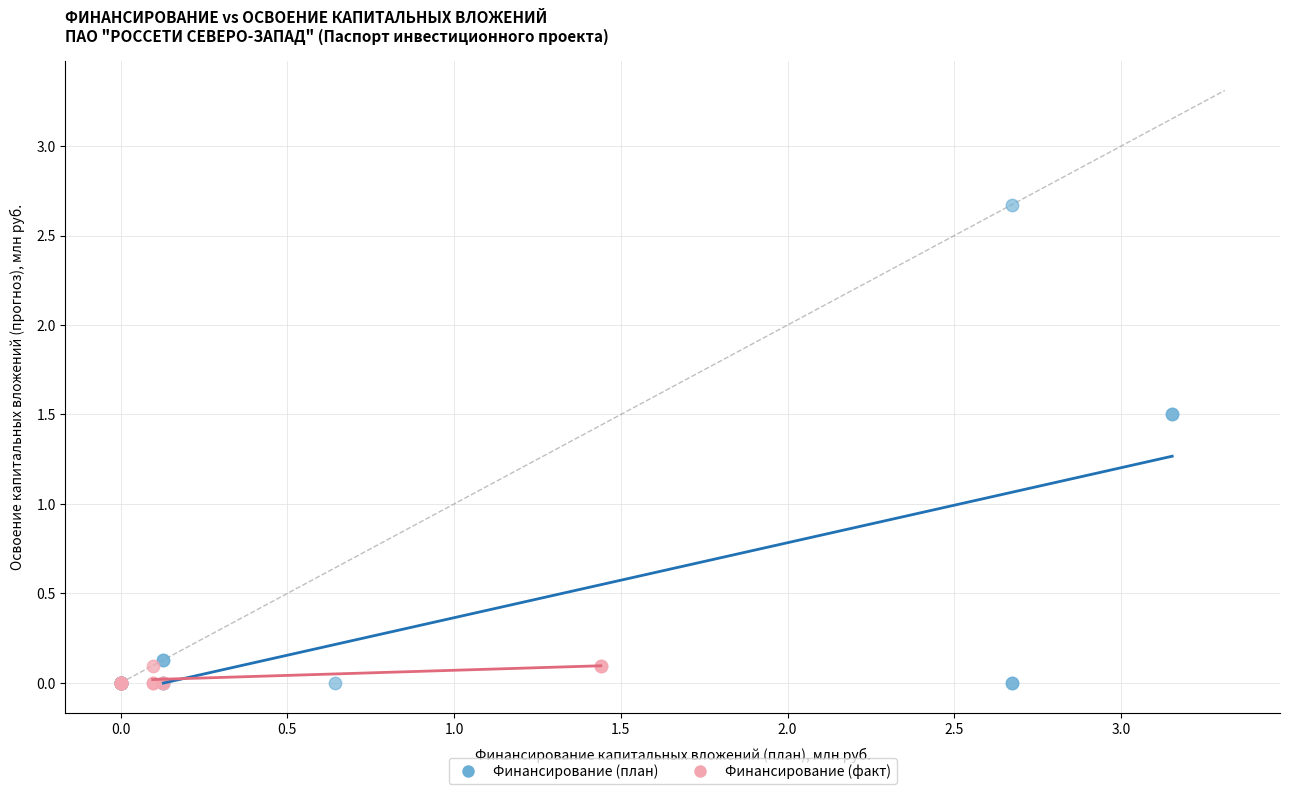

Which series has the widest spread of Y values?

Финансирование (план)